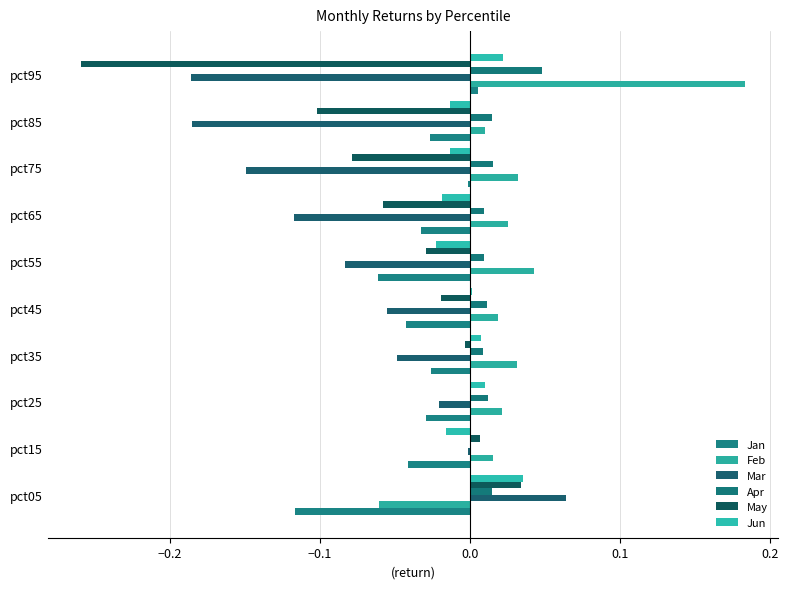

How many data points in Apr are above 0?

9